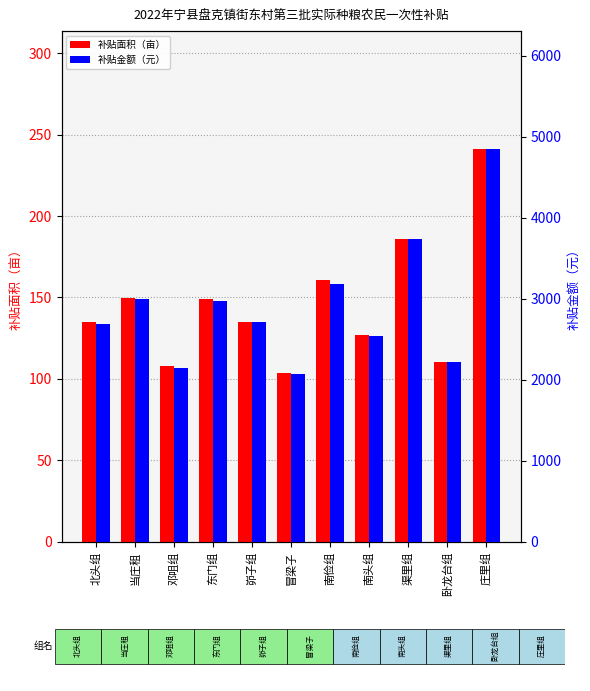

What is the sum of the 补贴金额（元） values at 卧龙台组 and 南俭组?

5402.6